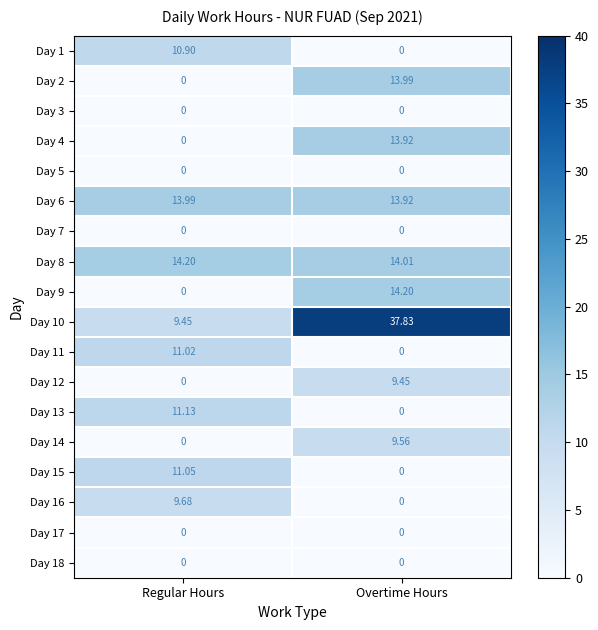

At which label does Day 8 reach its peak?

Regular Hours